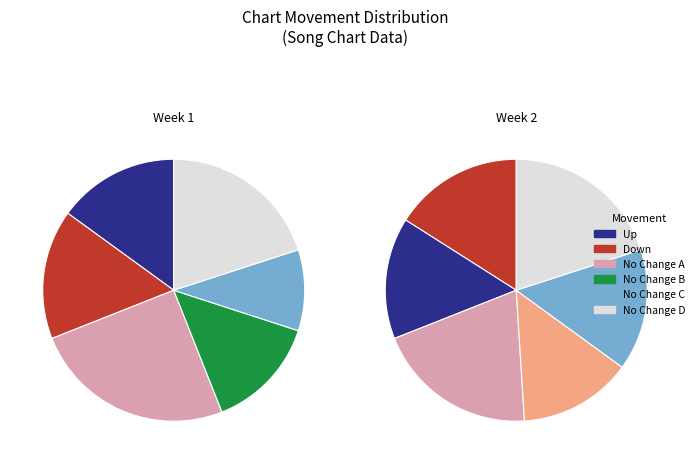

What is the change in value from down to -?

+53